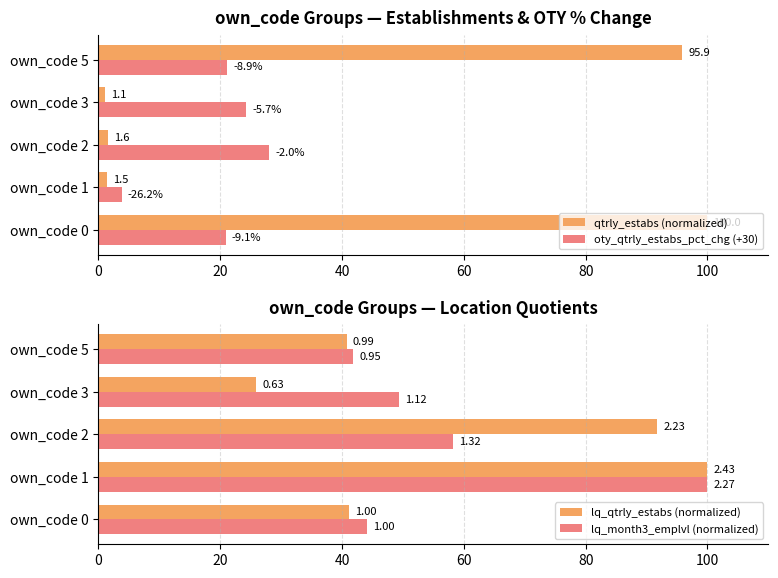

The oty_qtrly_estabs_pct_chg (+30) series shows 8.4 at own_code 3. True or false?

False